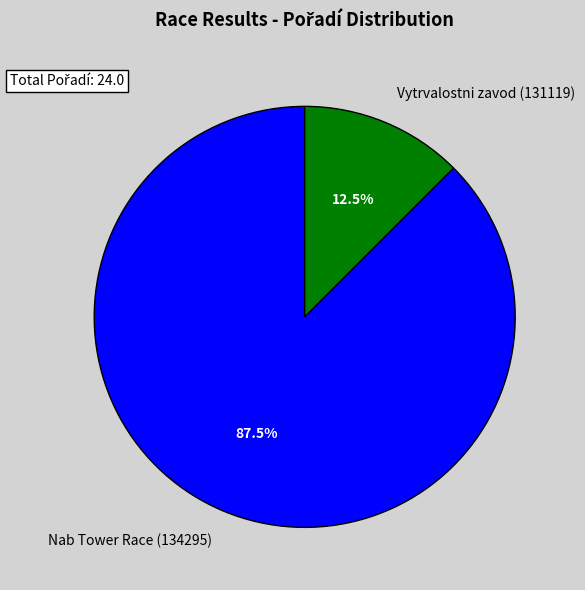

Which category has the biggest portion of the pie?

Nab Tower Race (134295)